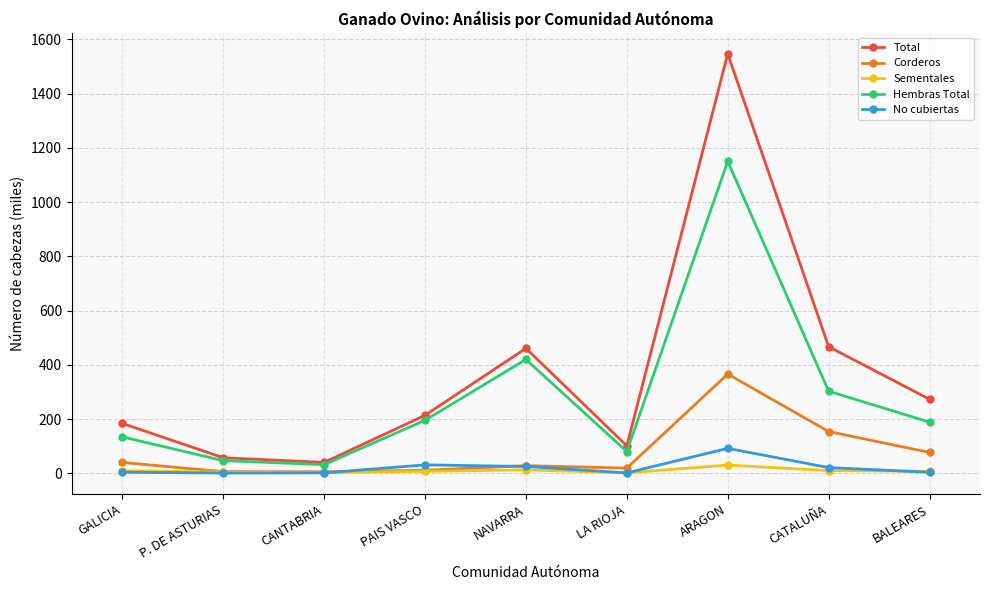

True or false: Sementales and Total intersect in this chart.

False